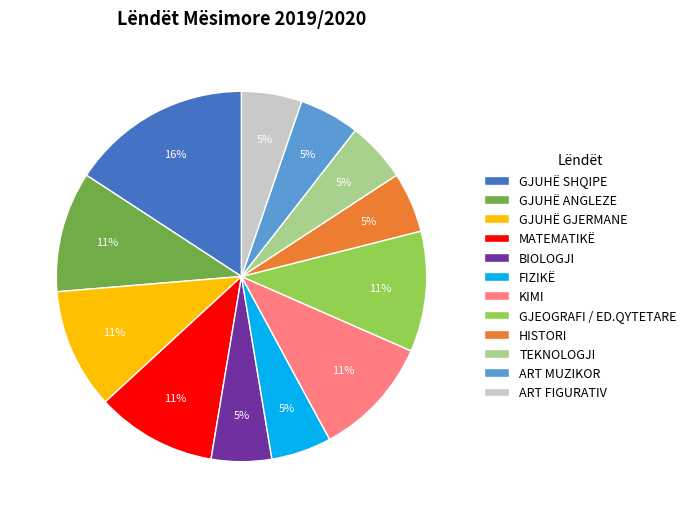

Is the sum of TEKNOLOGJI and GJUHË GJERMANE greater than half?

No